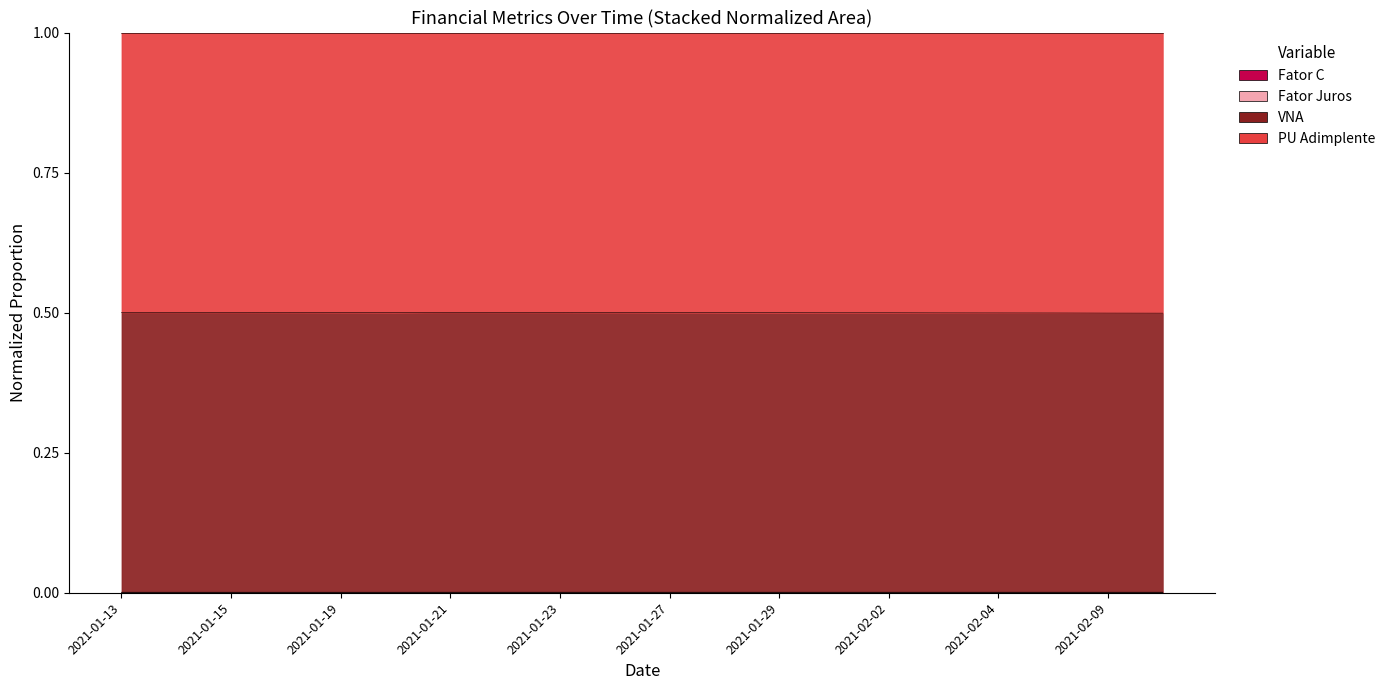

Which category has the highest value across all series?

2021-01-13